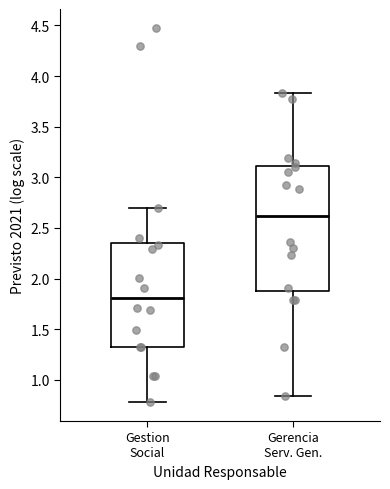

Where is the upper edge of the box for Gerencia Serv. Gen. on the y-axis? The values are not printed on the chart, so give them approximately, as read against the axis.

3.10